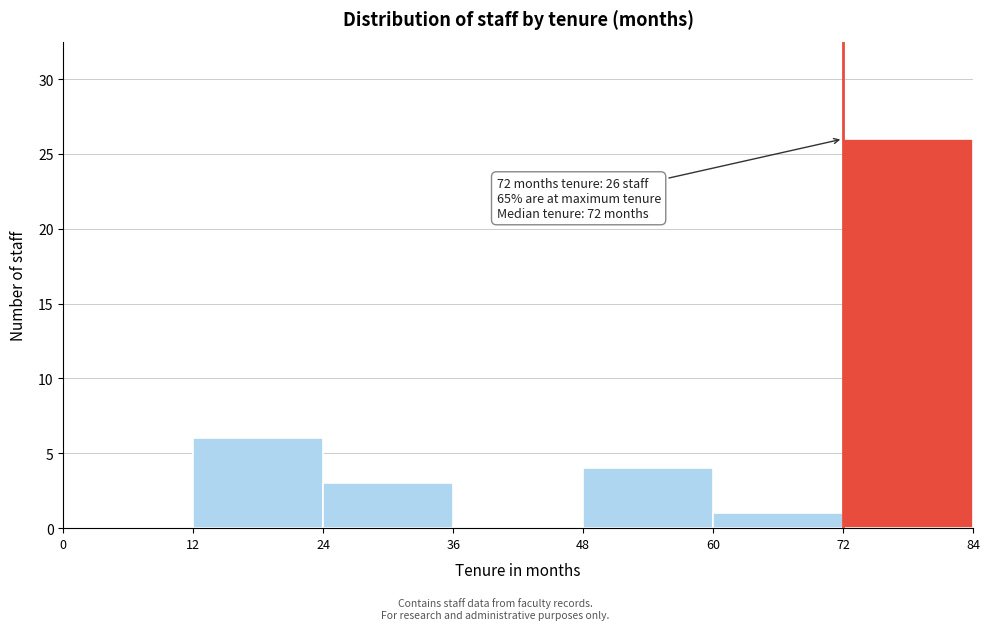

Over which range of the x-axis is the bar tallest?

72 to 84